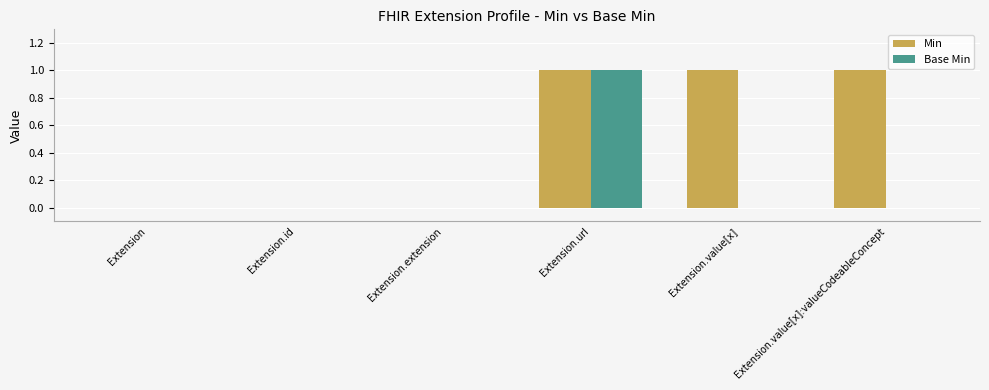

What are all the series names shown in the legend?

Min, Base Min